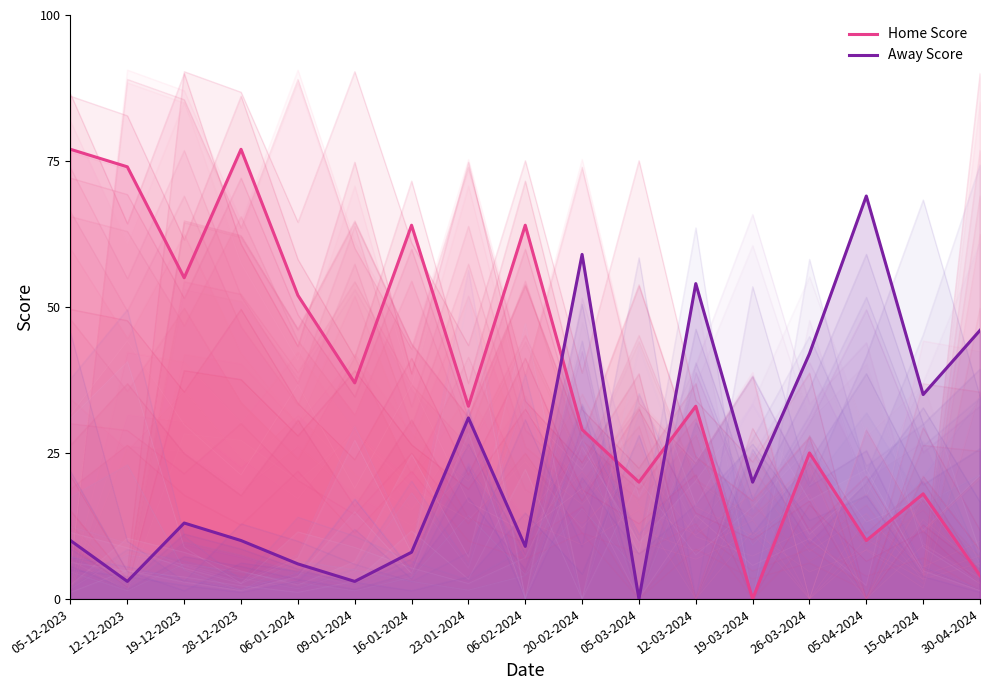

Between 16-01-2024 and 06-02-2024, which series saw the biggest shift?

Away Score